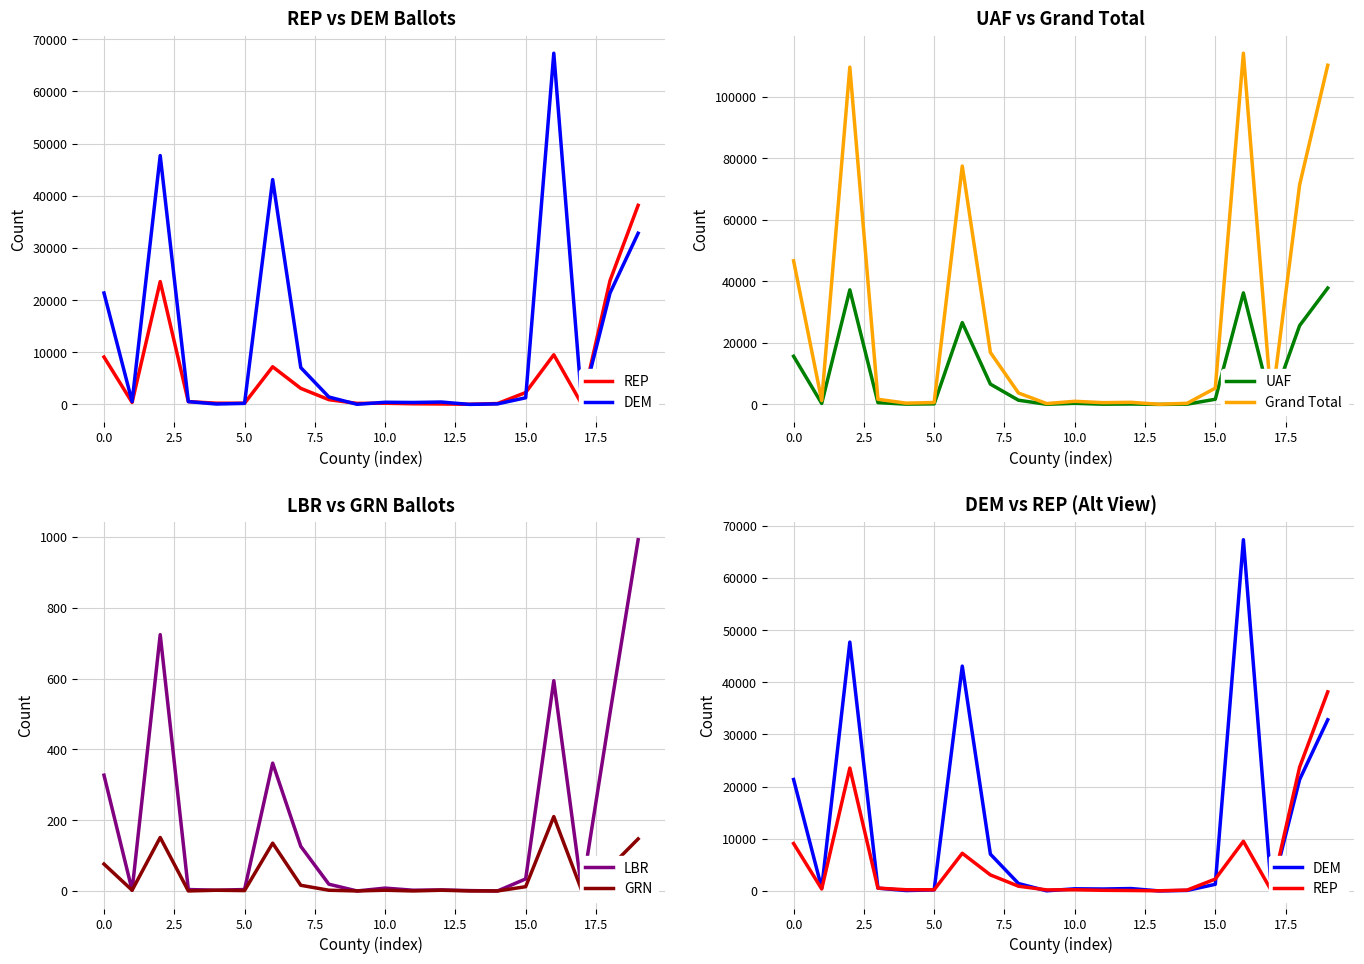

Read the Grand Total value at 14, to the nearest 50.

350